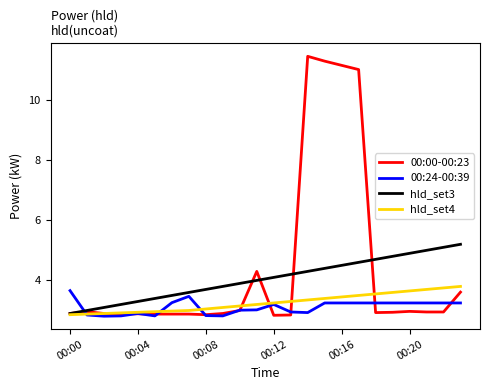

What is the minimum value shown in the chart?

2.8